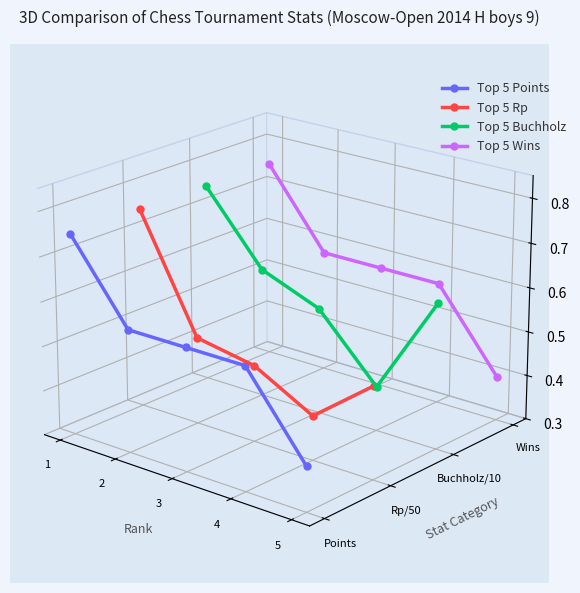

True or false: Top 5 Rp and Top 5 Buchholz cross at least once.

False